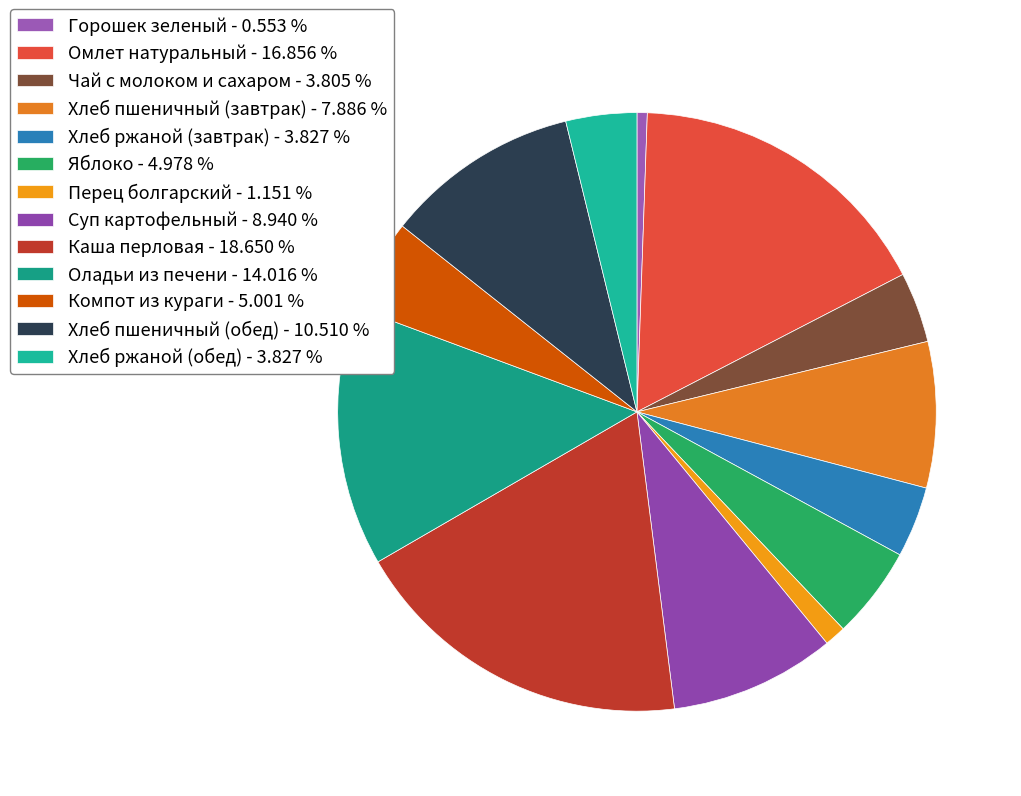

How many segments does this pie chart have?

13